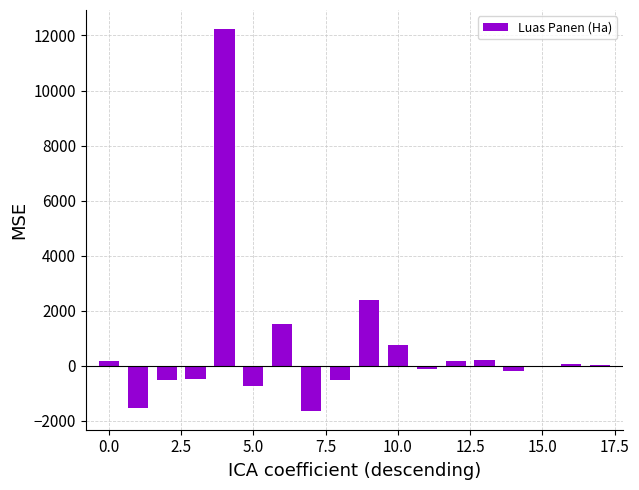

What is the greatest value displayed?

12231.0